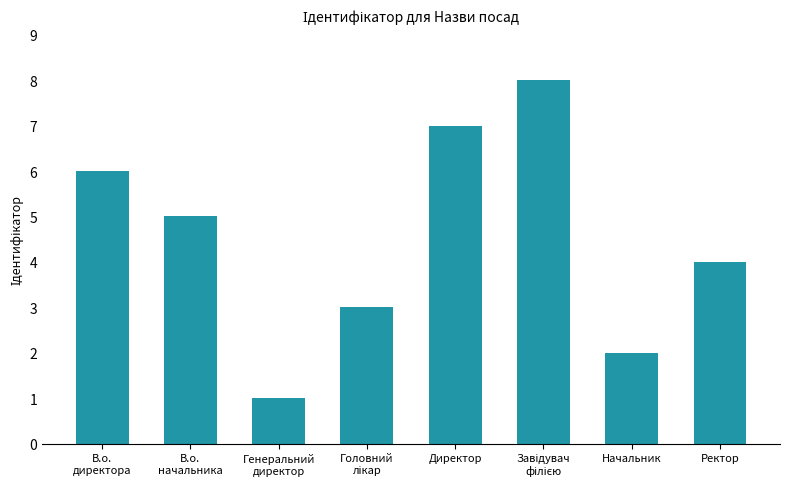

Where does the data first go above 5?

В.о.
директора